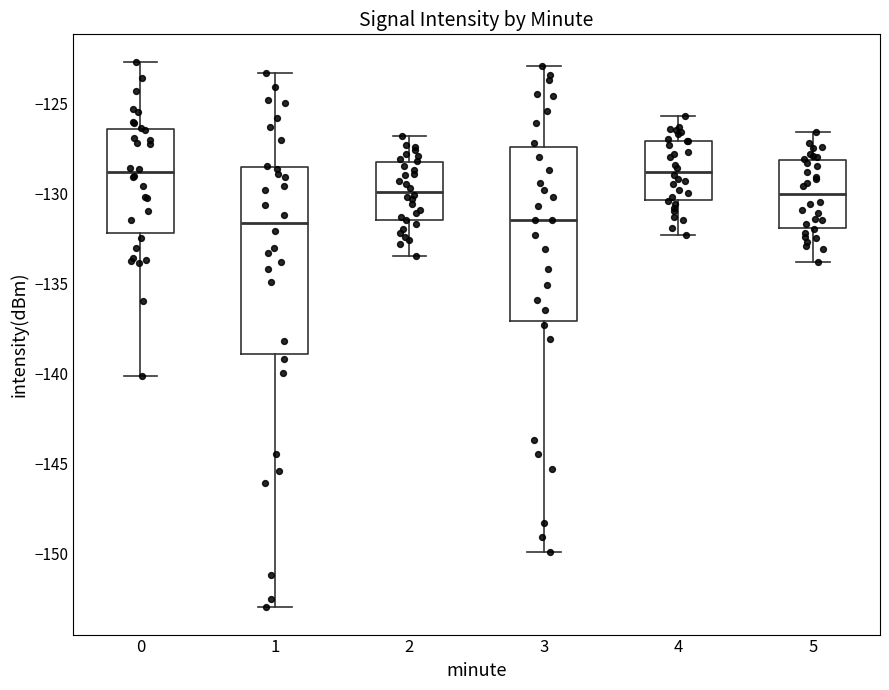

Comparing the boxes themselves (not the whiskers), which one is the tallest?

1